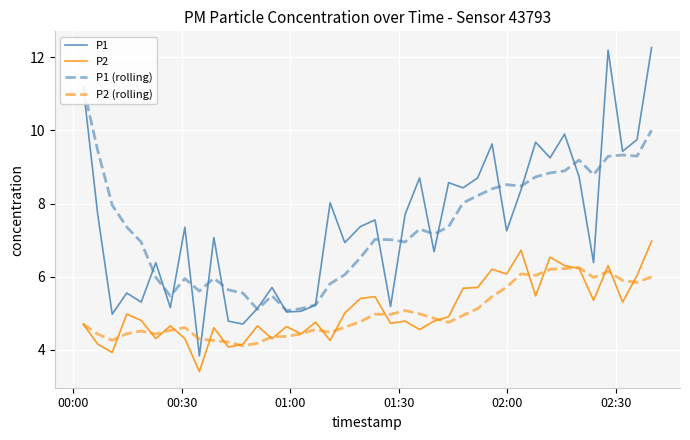

What is the minimum value for P2 (rolling)?

4.1